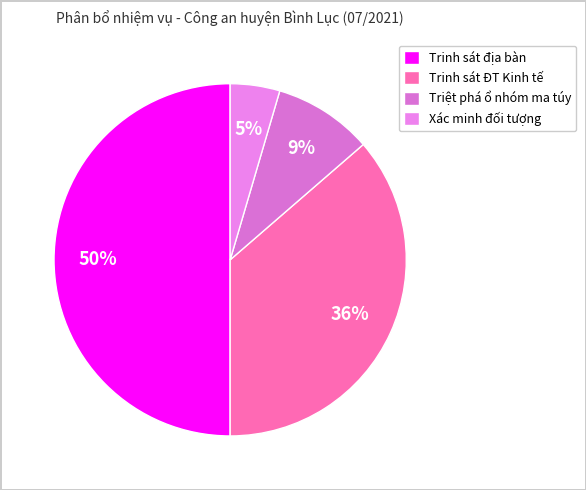

Rank the categories by value from highest to lowest.

Trinh sát địa bàn, Trinh sát ĐT Kinh tế, Triệt phá ổ nhóm ma túy, Xác minh đối tượng